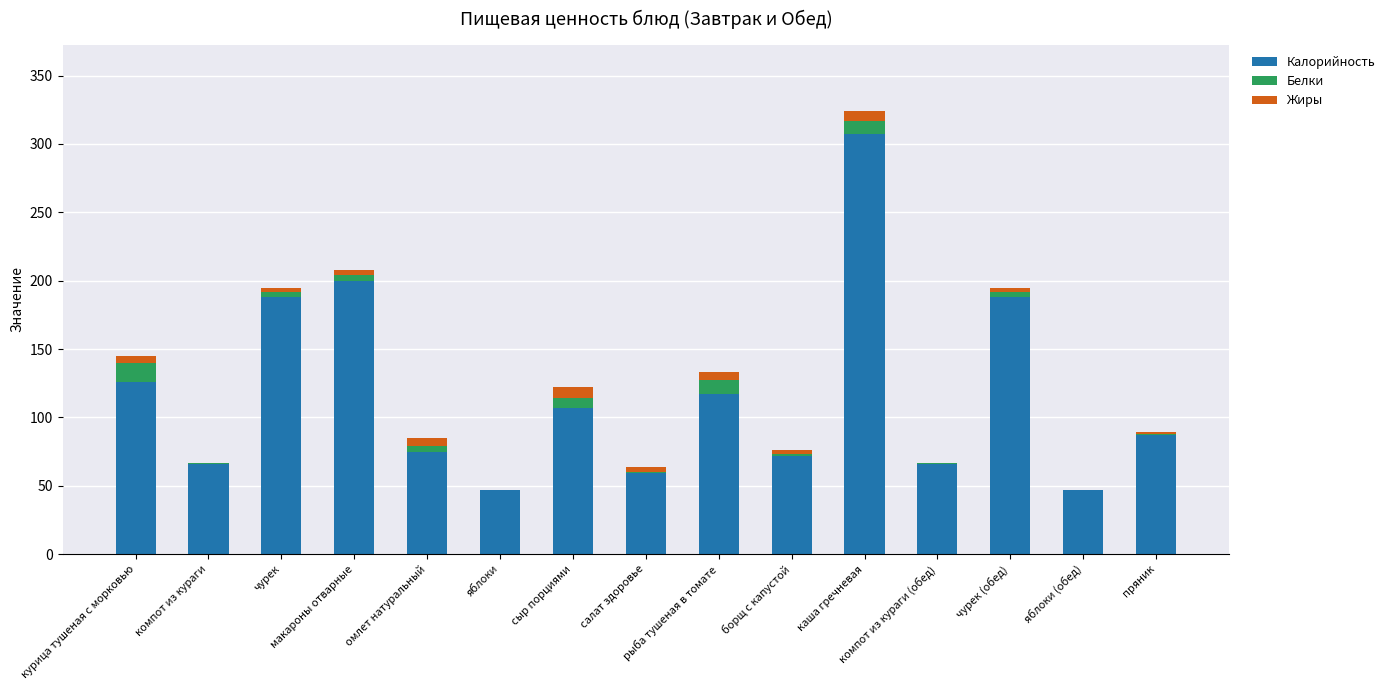

What are all the series names shown in the legend?

Калорийность, Белки, Жиры